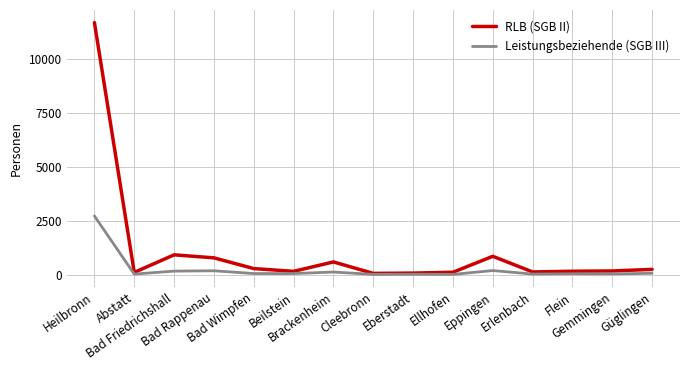

How many lines are shown in the chart?

2